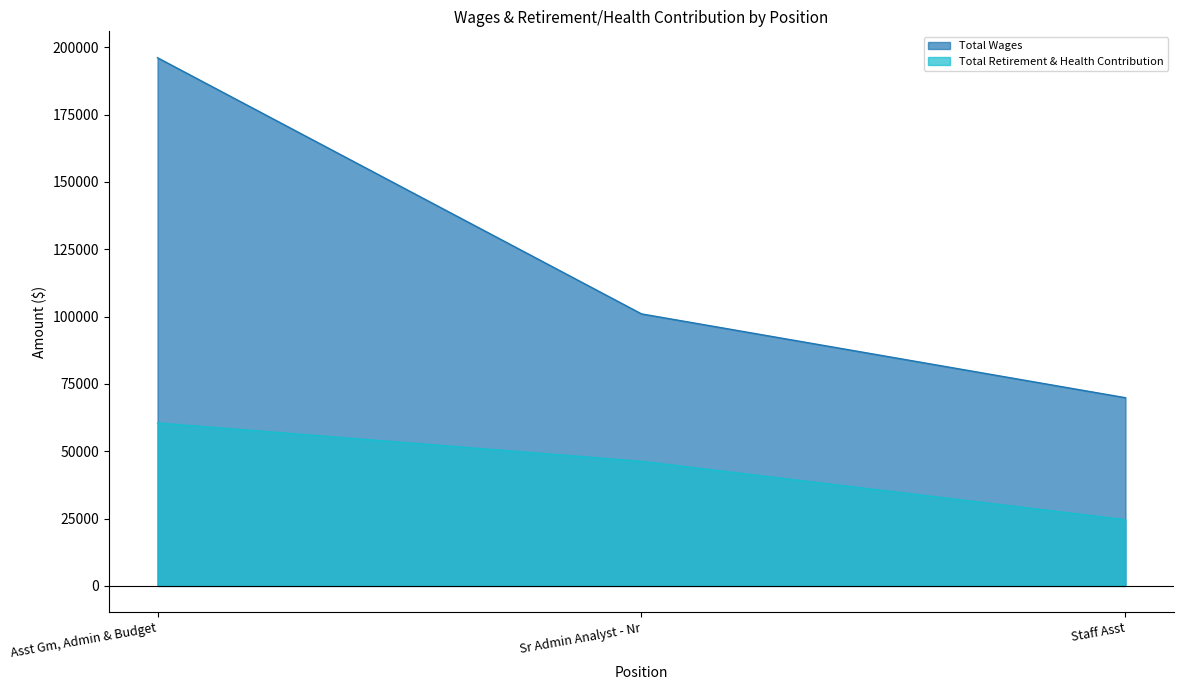

What are all the series names shown in the legend?

Total Wages, Total Retirement & Health Contribution